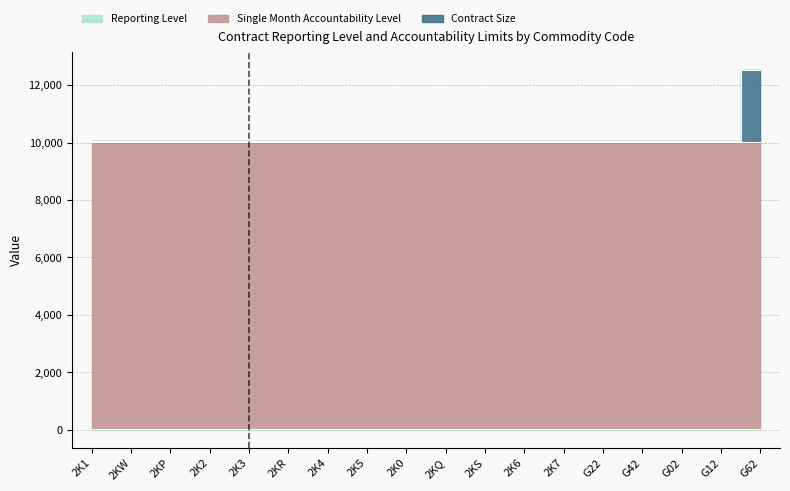

How many data points does each series have?

18